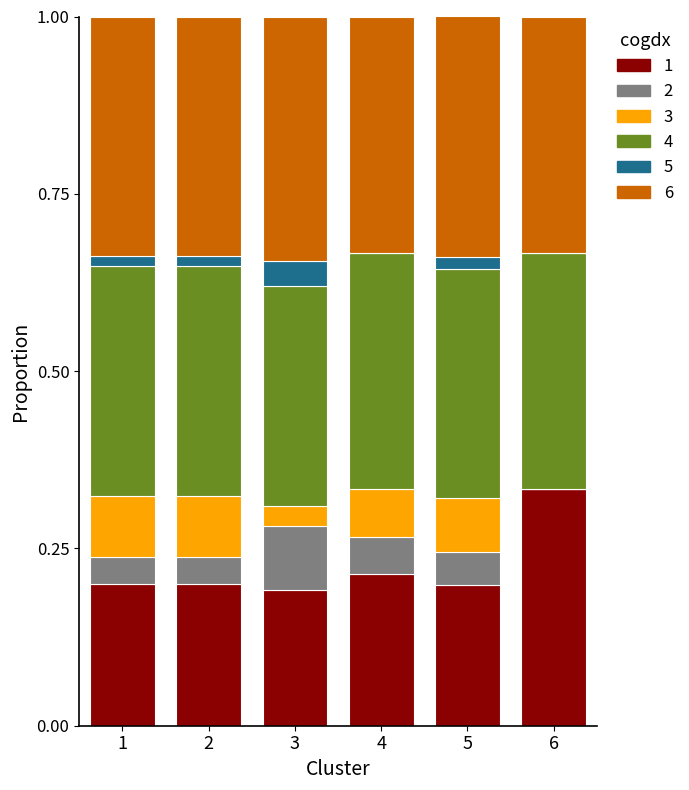

What is the total value across all series at 4?

1.0